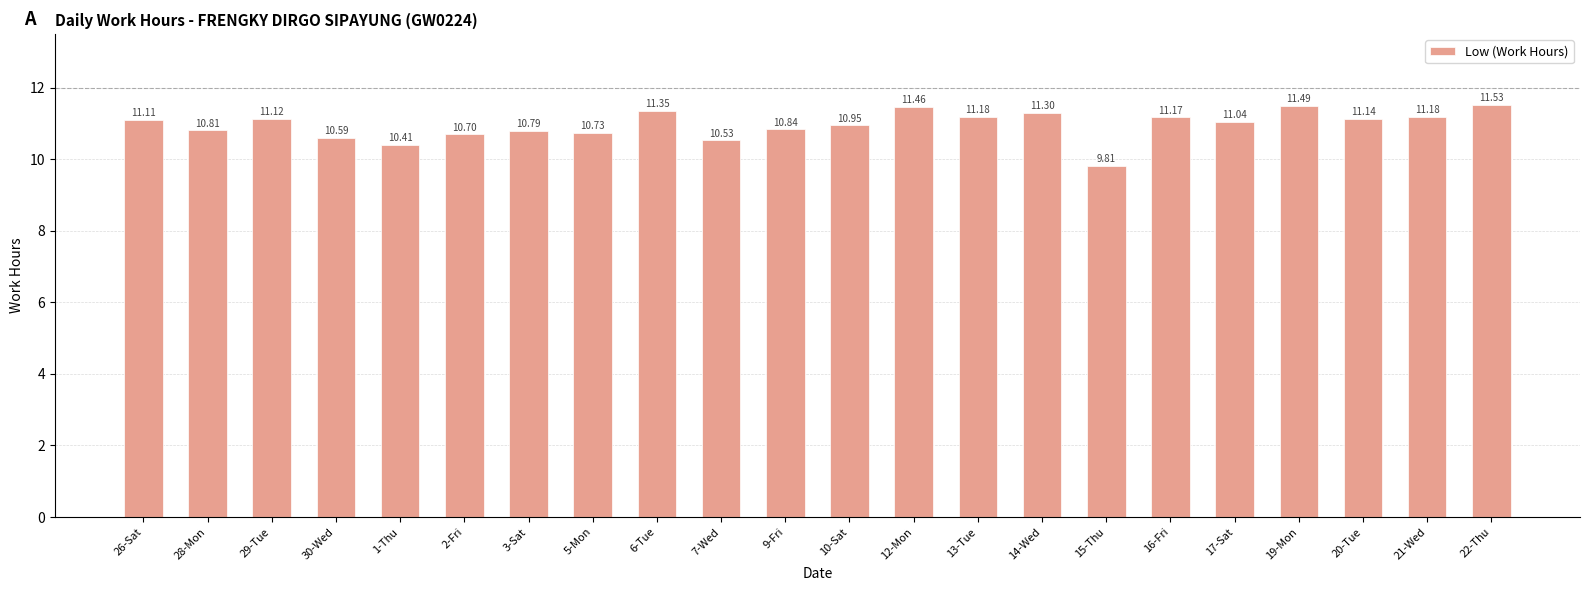

What is the ratio of the value at 28-Mon to the value at 2-Fri?

1.0